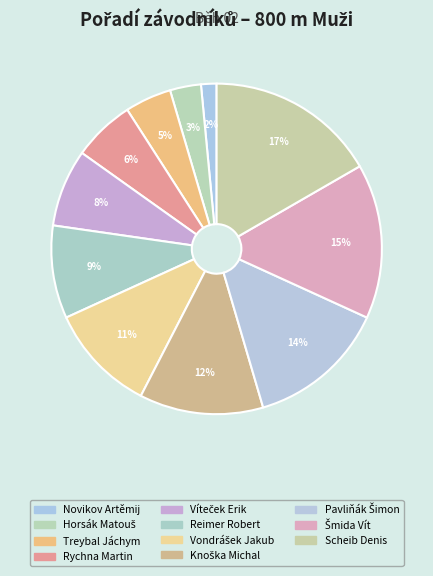

How many segments does this pie chart have?

11